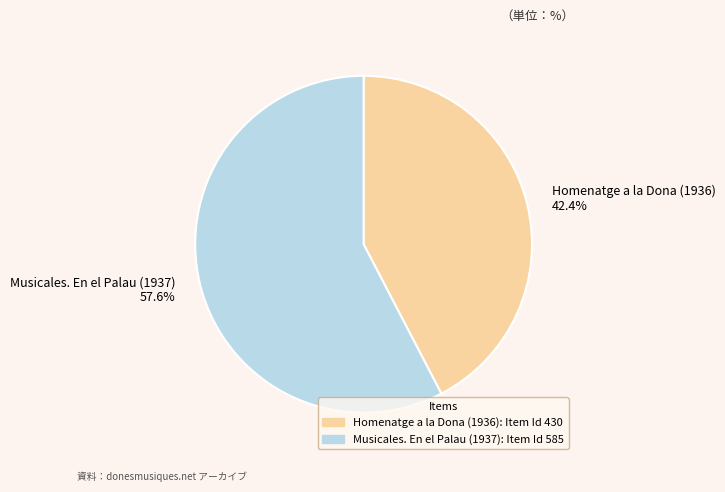

What is the largest slice in the pie chart?

Musicales. En el Palau (1937)